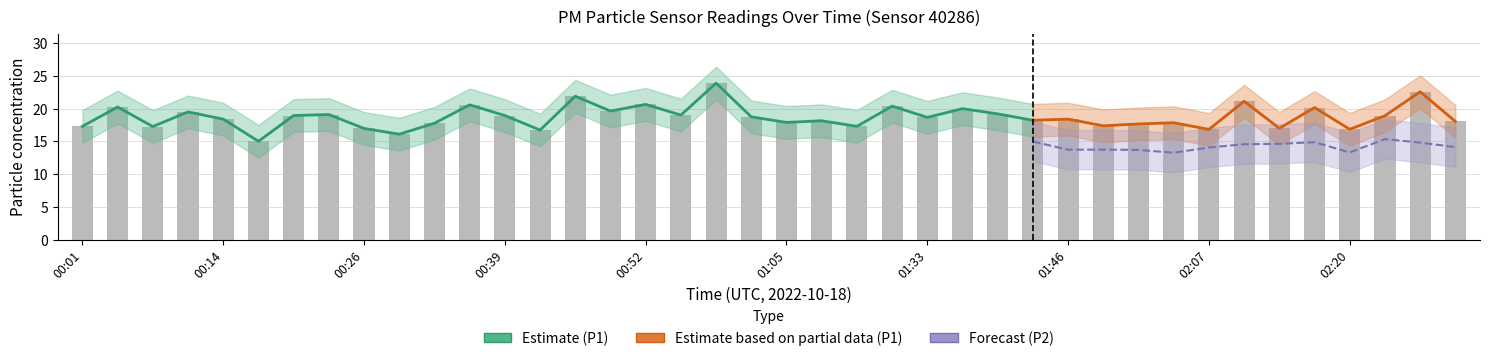

Reading right to left, extract all data points from this chart.

18.1	22.6	18.9	16.9	20.2	17.0	21.1	16.8	17.9	17.7	17.4	18.4	18.2	19.2	20.0	18.7	20.4	17.3	18.1	17.9	18.8	23.9	19.0	20.6	19.6	21.9	16.7	18.9	20.6	17.8	16.1	17.0	19.1	18.9	15.0	18.4	19.5	17.3	20.2	17.3